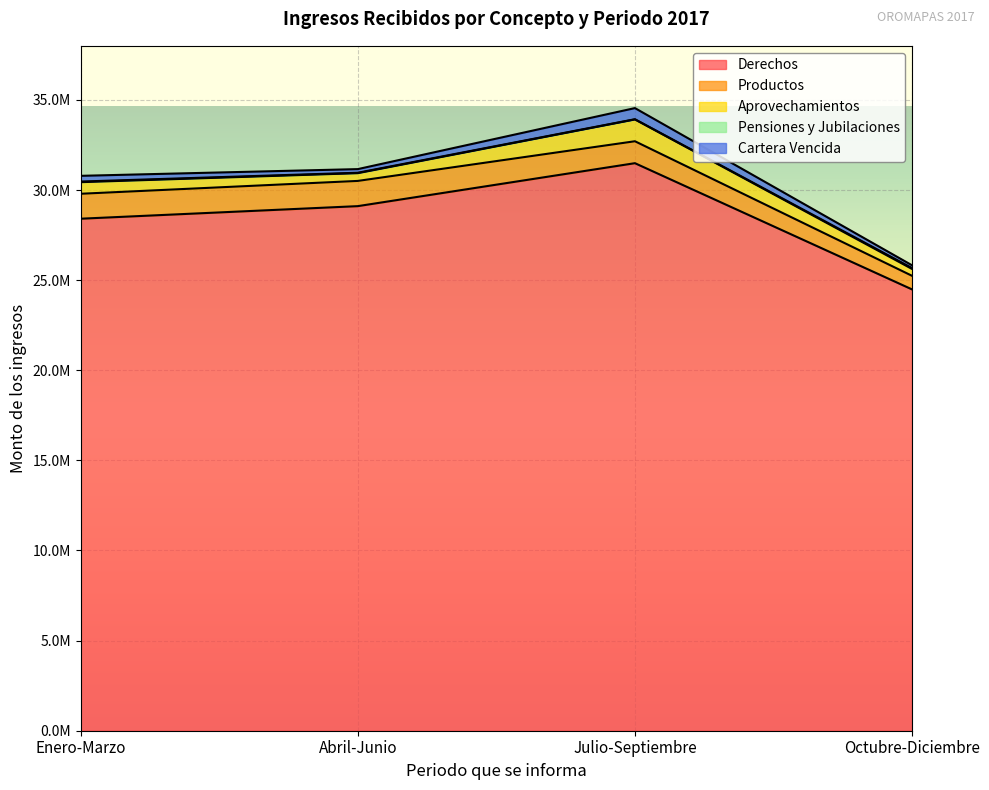

What is the difference between the Aprovechamientos values at Abril-Junio and Enero-Marzo?

213166